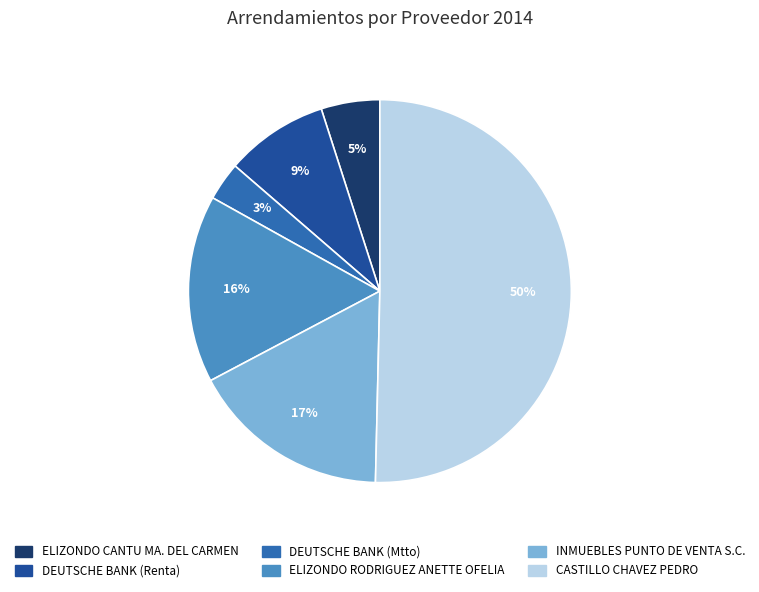

Which has a higher value, ELIZONDO CANTU MA. DEL CARMEN or INMUEBLES PUNTO DE VENTA S.C.?

INMUEBLES PUNTO DE VENTA S.C.